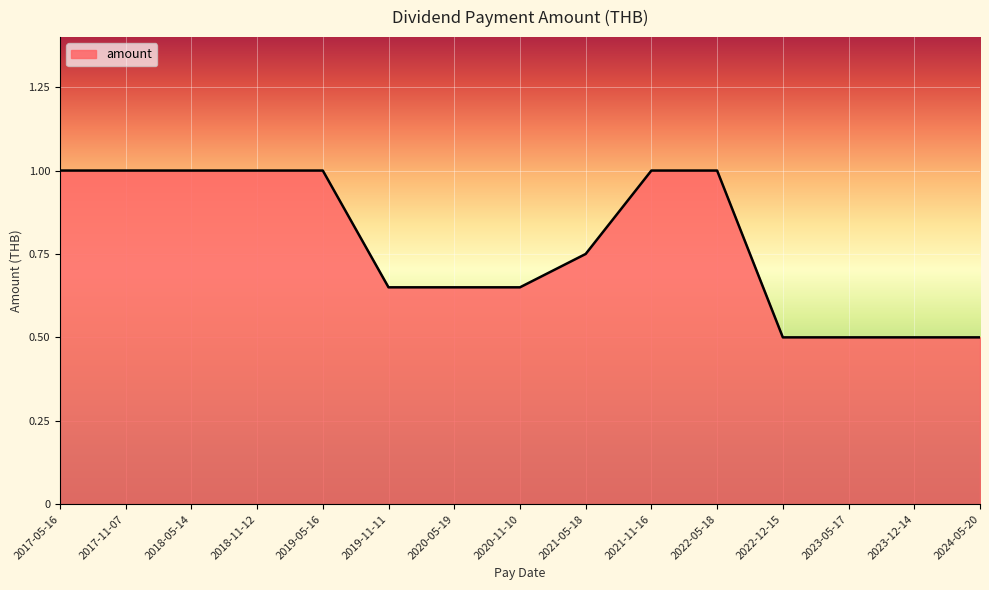

What is the smallest value displayed?

0.5